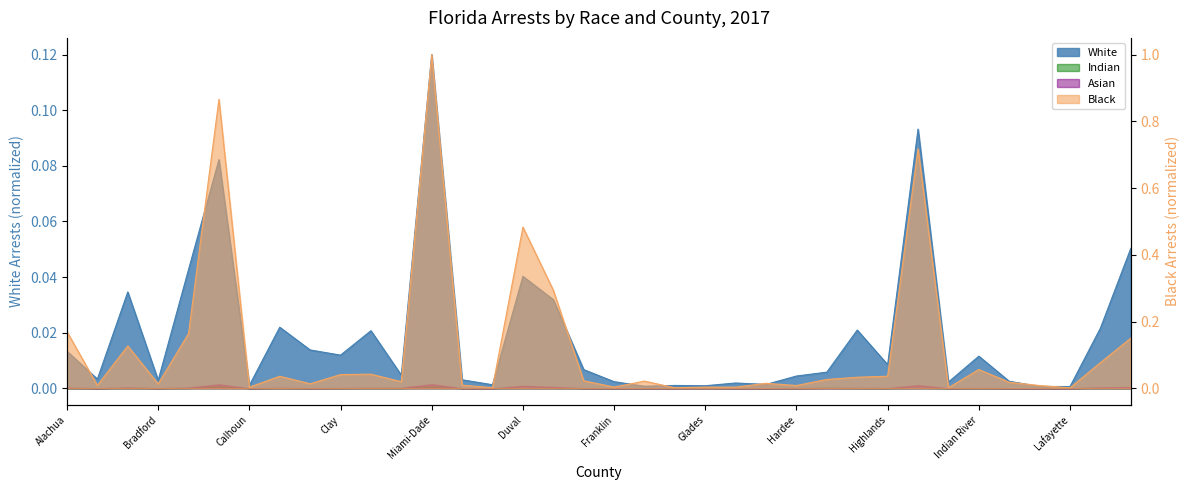

Which category has the lowest value across all series?

Lafayette